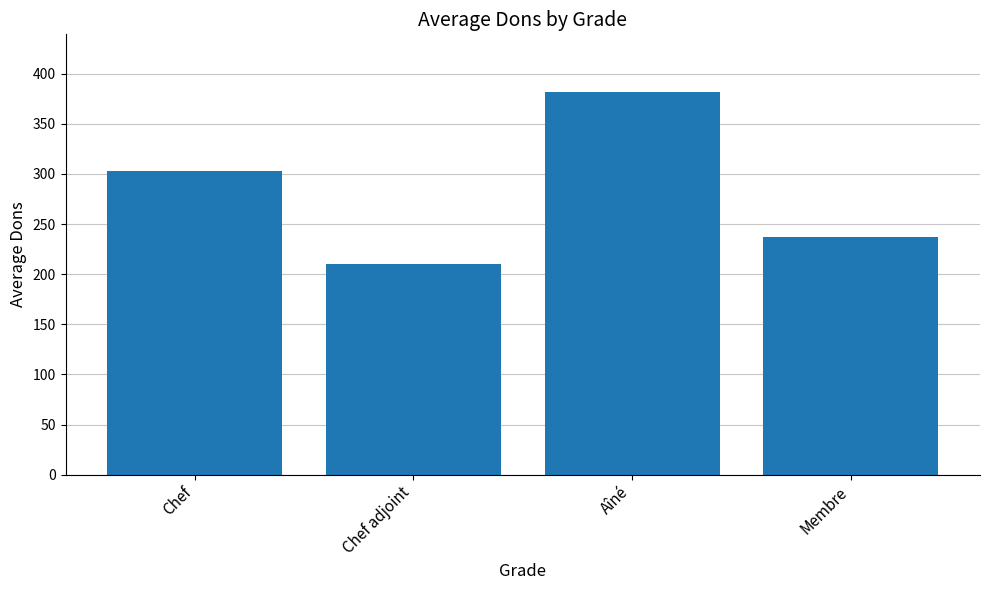

Reading left to right, what are all the values shown in this chart?

303	210	382	237